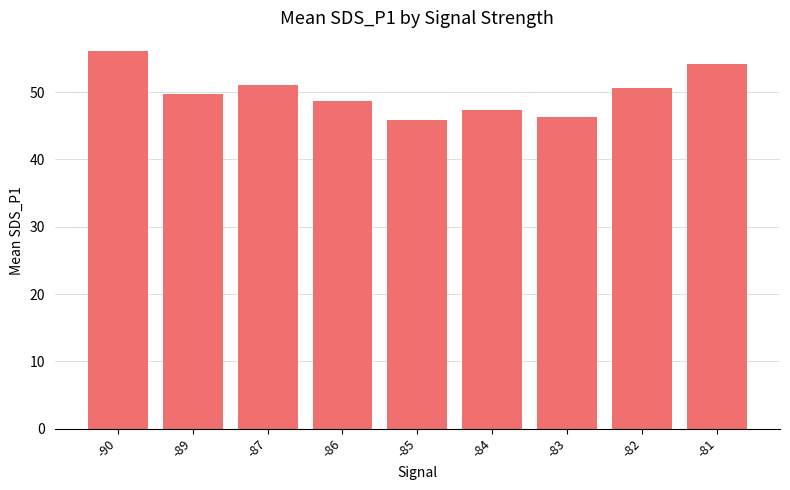

List the labels in order of value, largest first.

-90, -81, -87, -82, -89, -86, -84, -83, -85